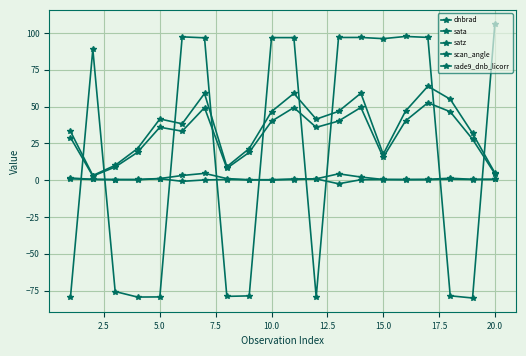

Count the number of data series in this chart.

5